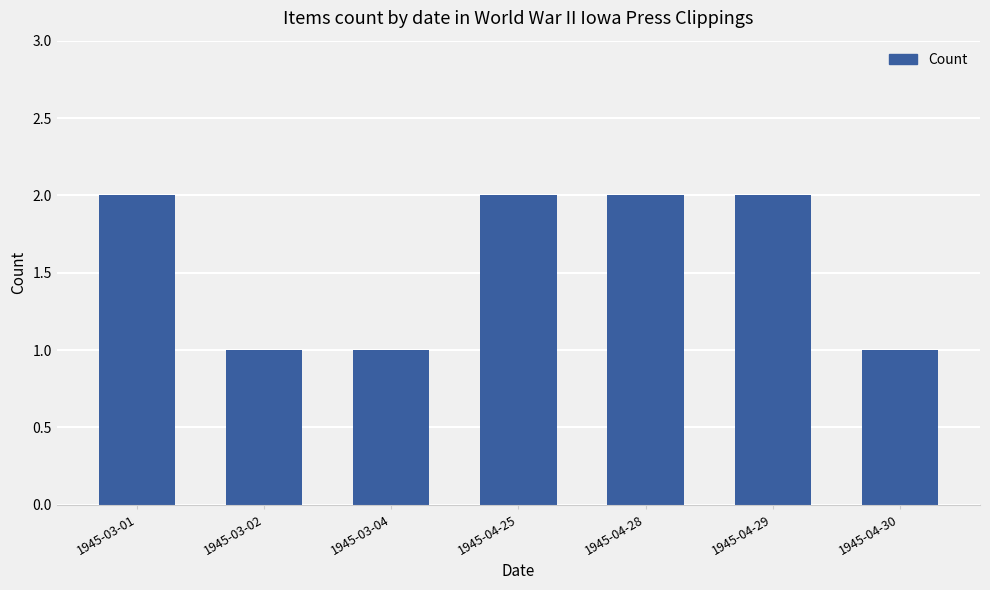

What is the difference between the values at 1945-04-30 and 1945-04-25?

1